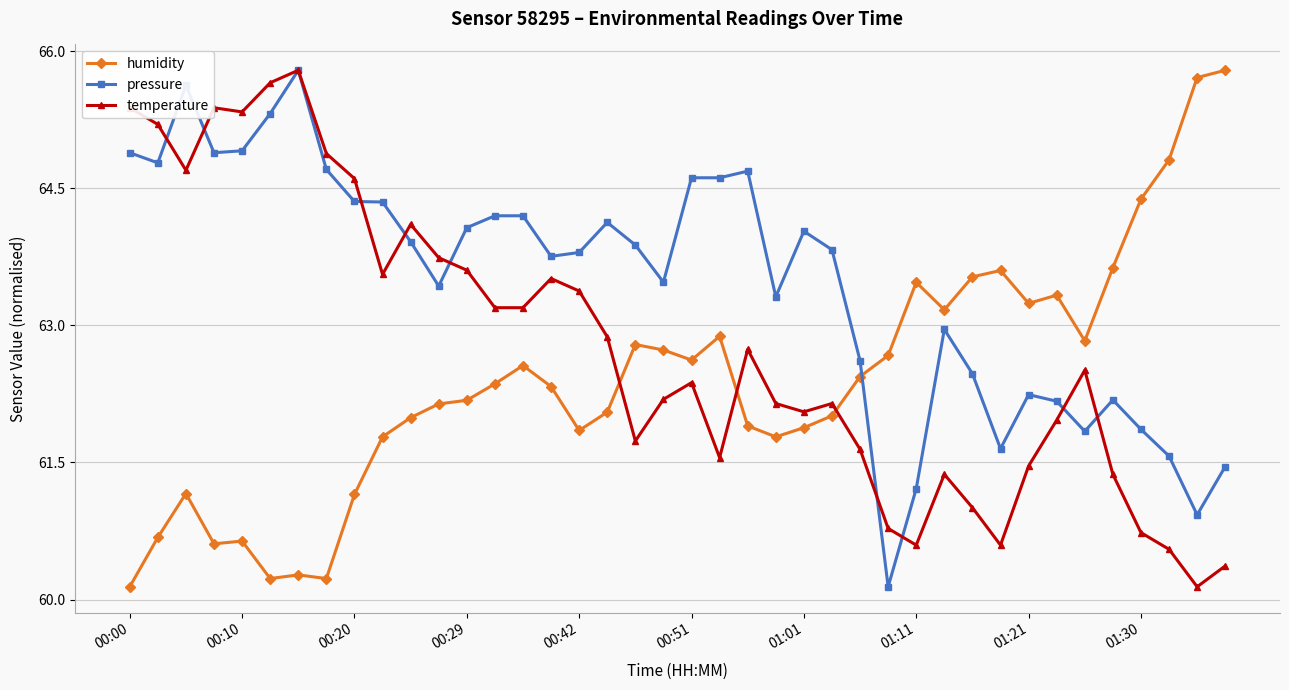

Is this an area chart (filled region under the line)?

No